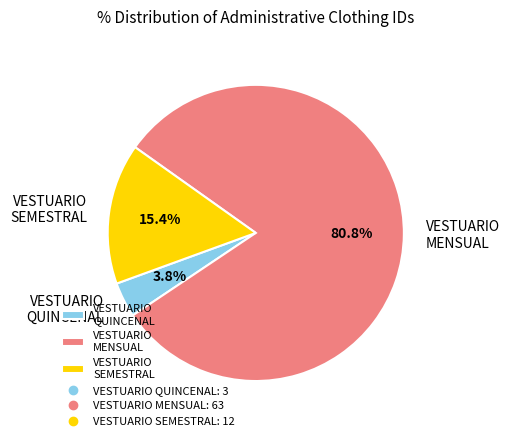

Which slice is the largest?

VESTUARIO MENSUAL